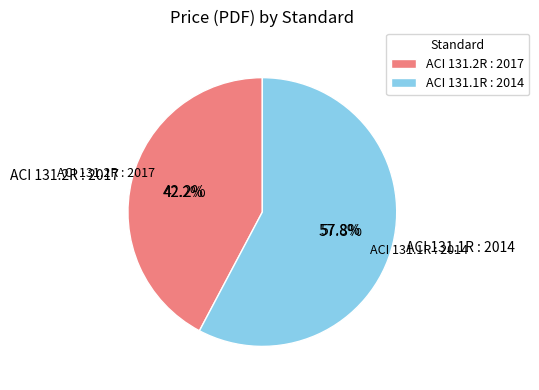

What is the total percentage of ACI 131.1R : 2014 and ACI 131.2R : 2017?

100.0%